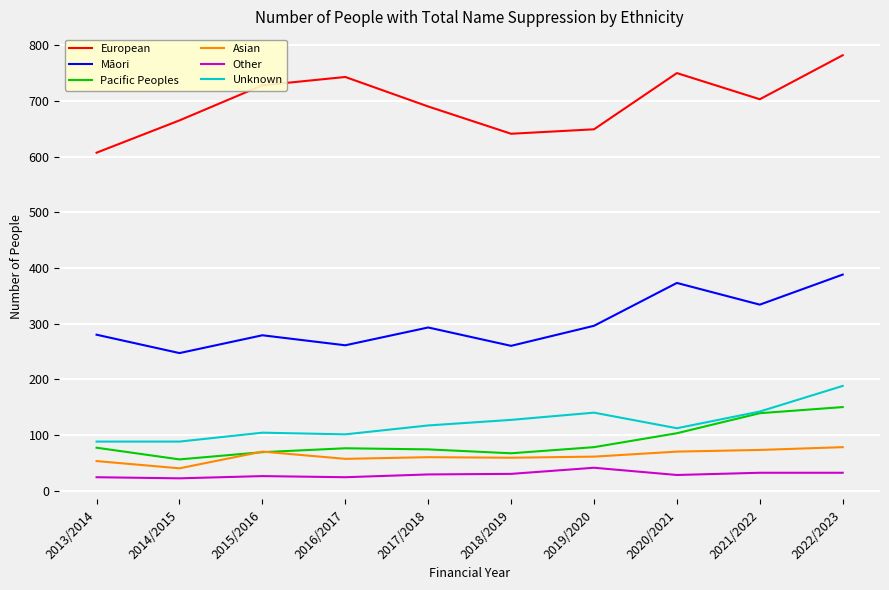

Does the chart have visible grid lines?

Yes